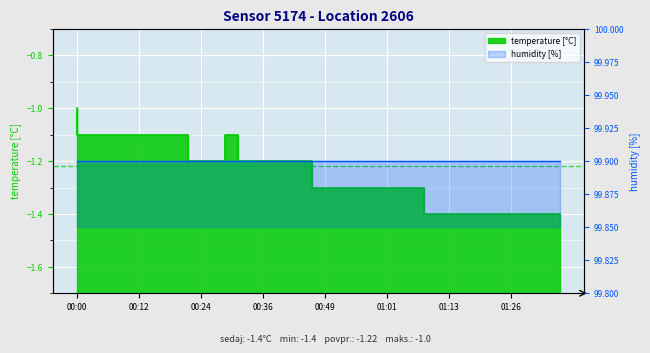

How many values are below -1?

39